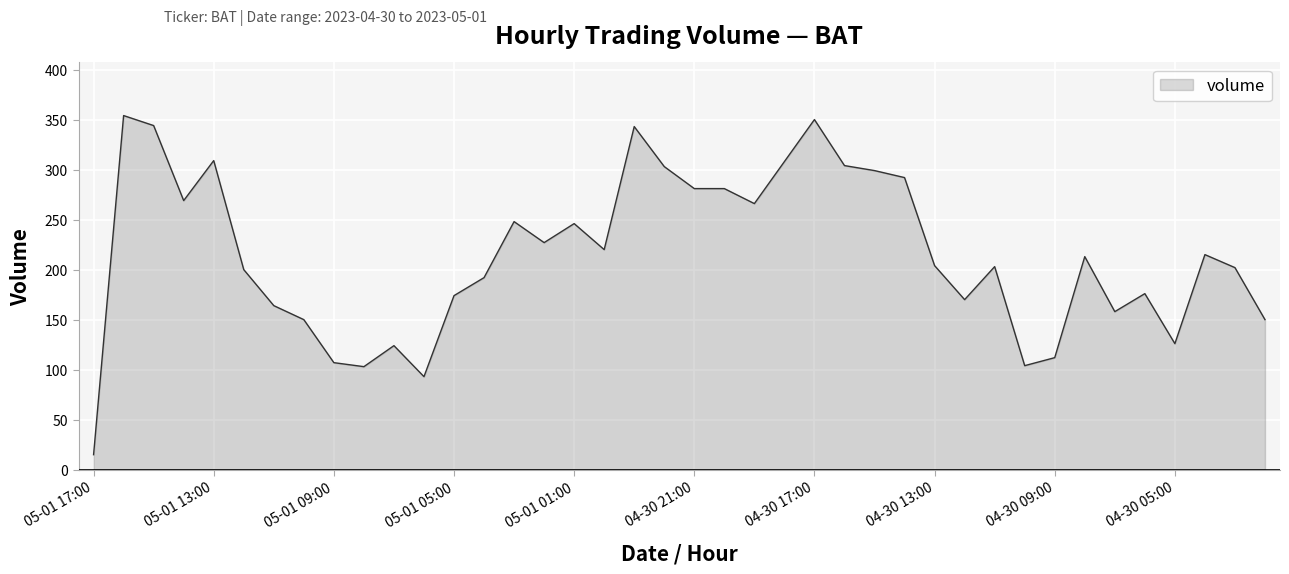

What is the difference between the maximum and minimum values?

339